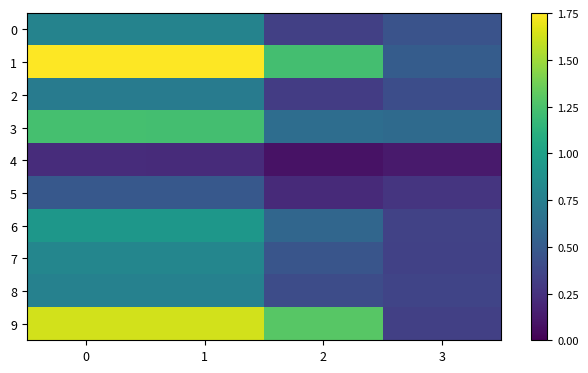

Count the number of categories in the chart.

4